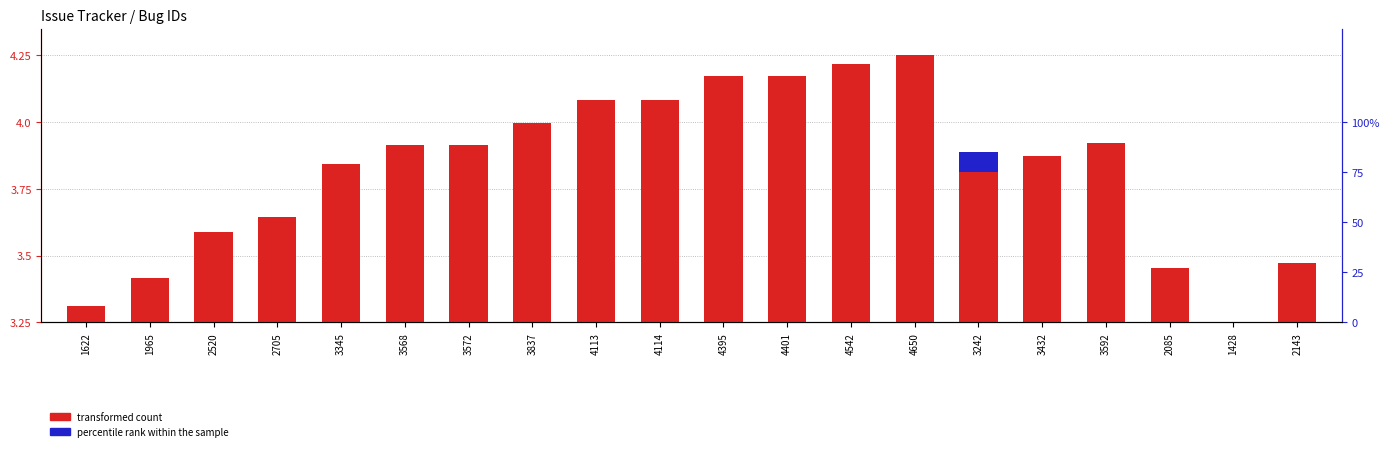

Which has a higher value, 1965 or 4395?

4395